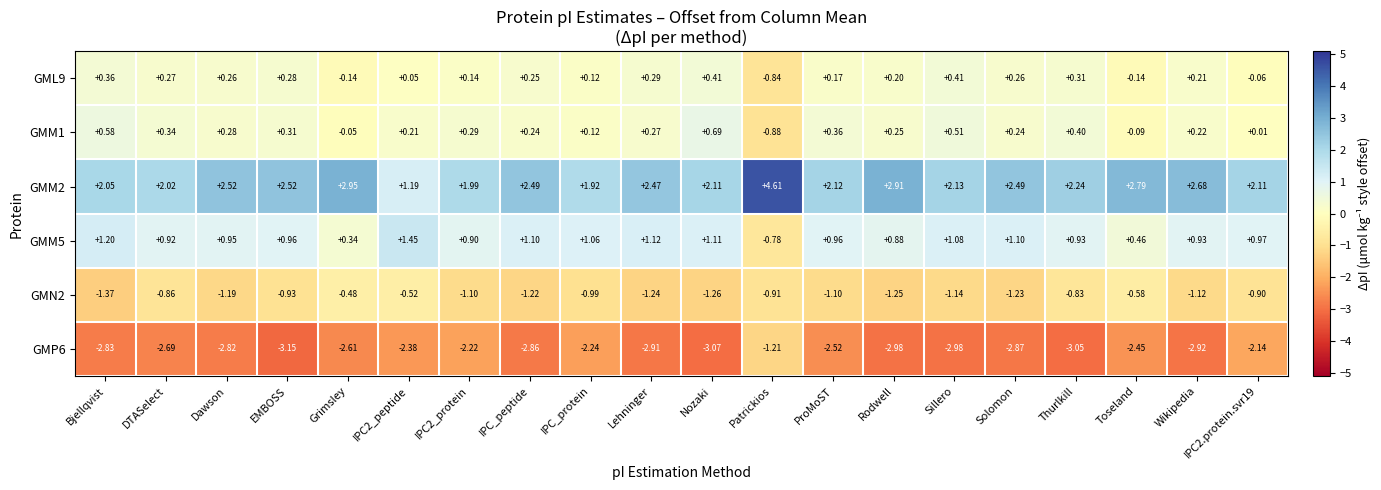

Is the value of GMM5 at IPC2_peptide greater than the value of GMN2 at IPC2_protein?

Yes